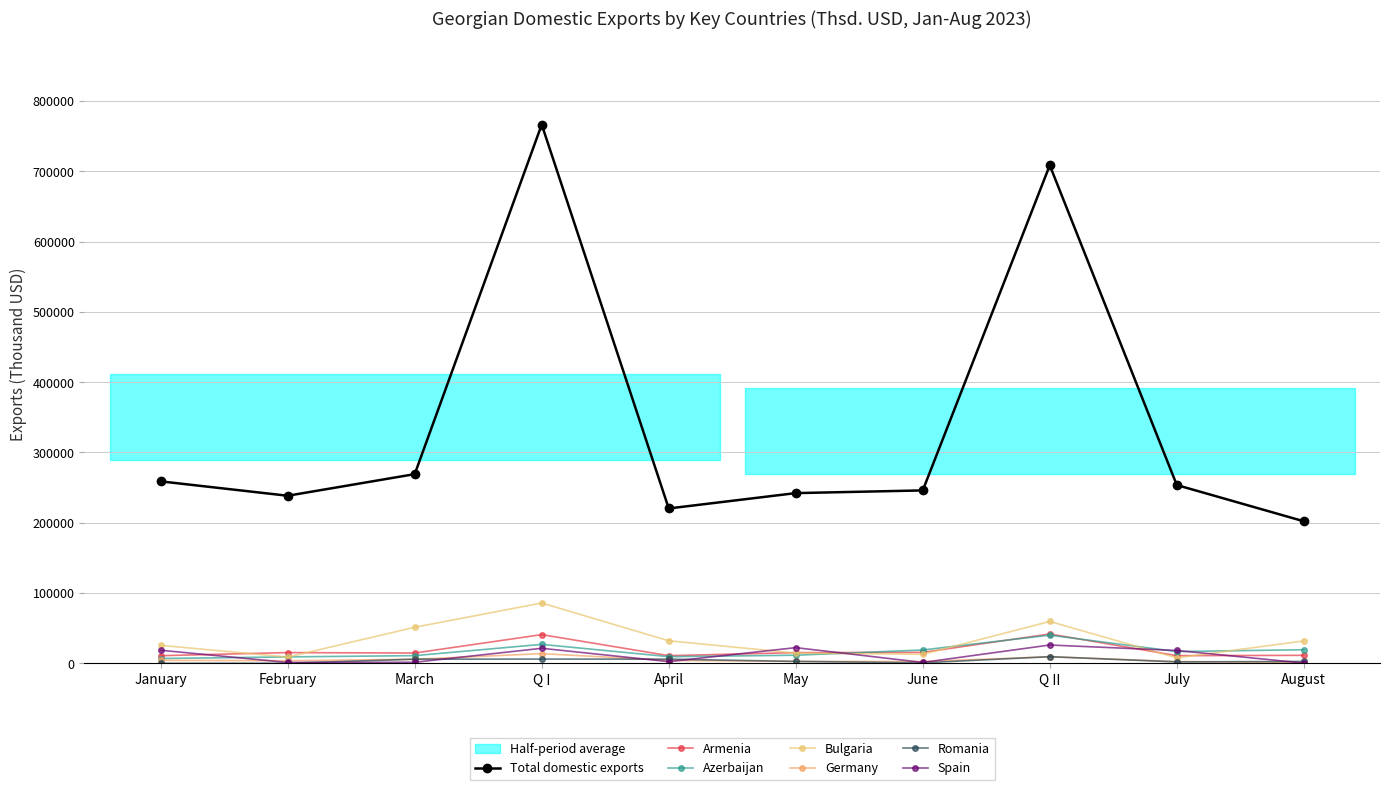

Where does the Azerbaijan series first go above 16764?

Q I